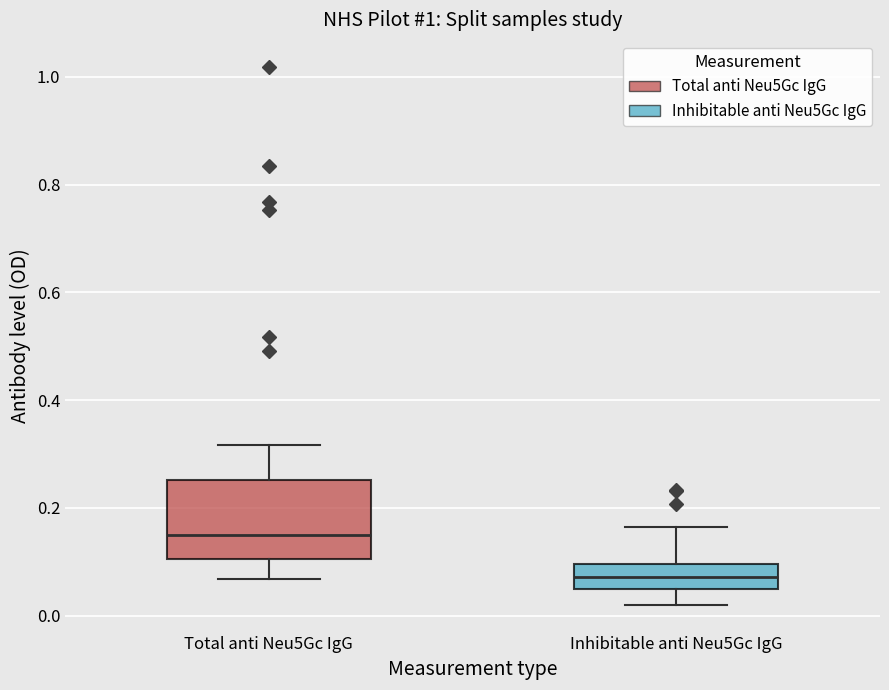

Reading left to right, read every box against the y-axis: the position of its median line, the range the box covers, and the ends of its whiskers. The values are not printed on the chart, so give them approximately, as read against the axis.

Total anti Neu5Gc IgG: median 0.14, box 0.10 to 0.26, whiskers 0.06 to 0.32
Inhibitable anti Neu5Gc IgG: median 0.08, box 0.04 to 0.10, whiskers 0.02 to 0.16